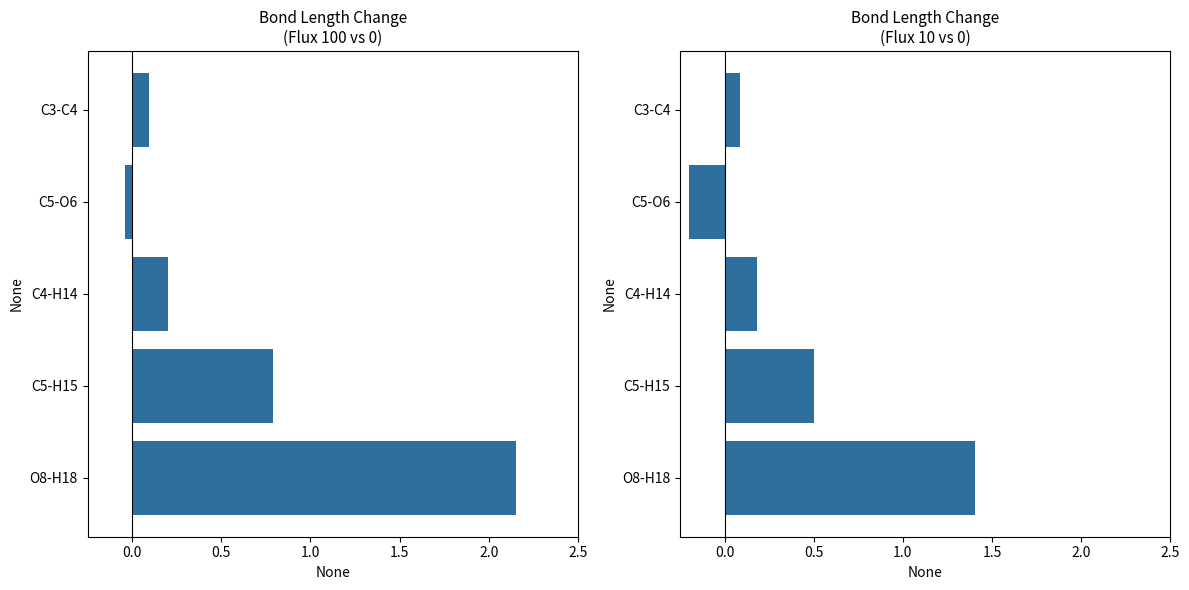

Does the chart contain stacked bars?

No